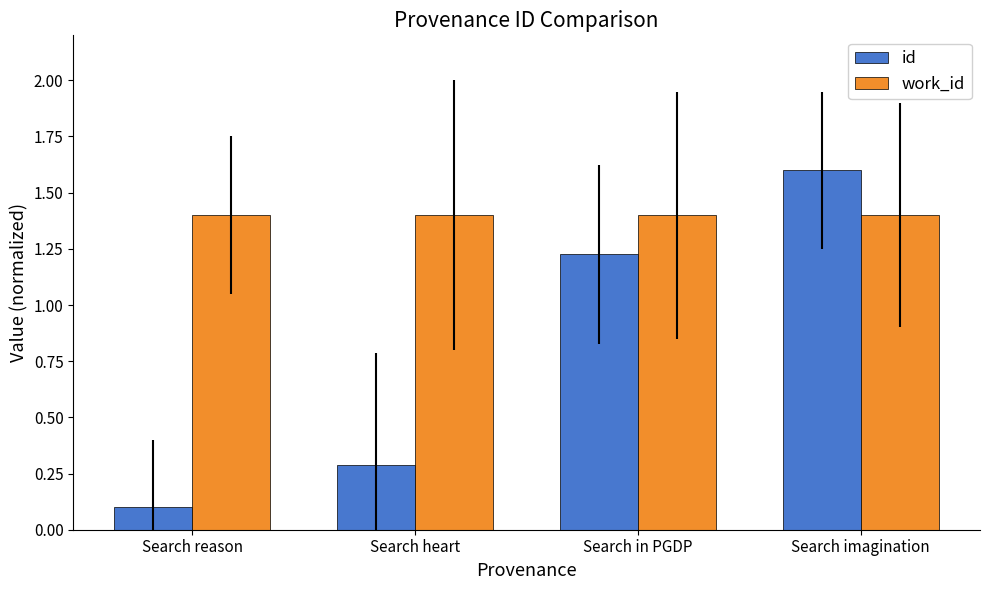

At how many categories does at least one series exceed 0?

4